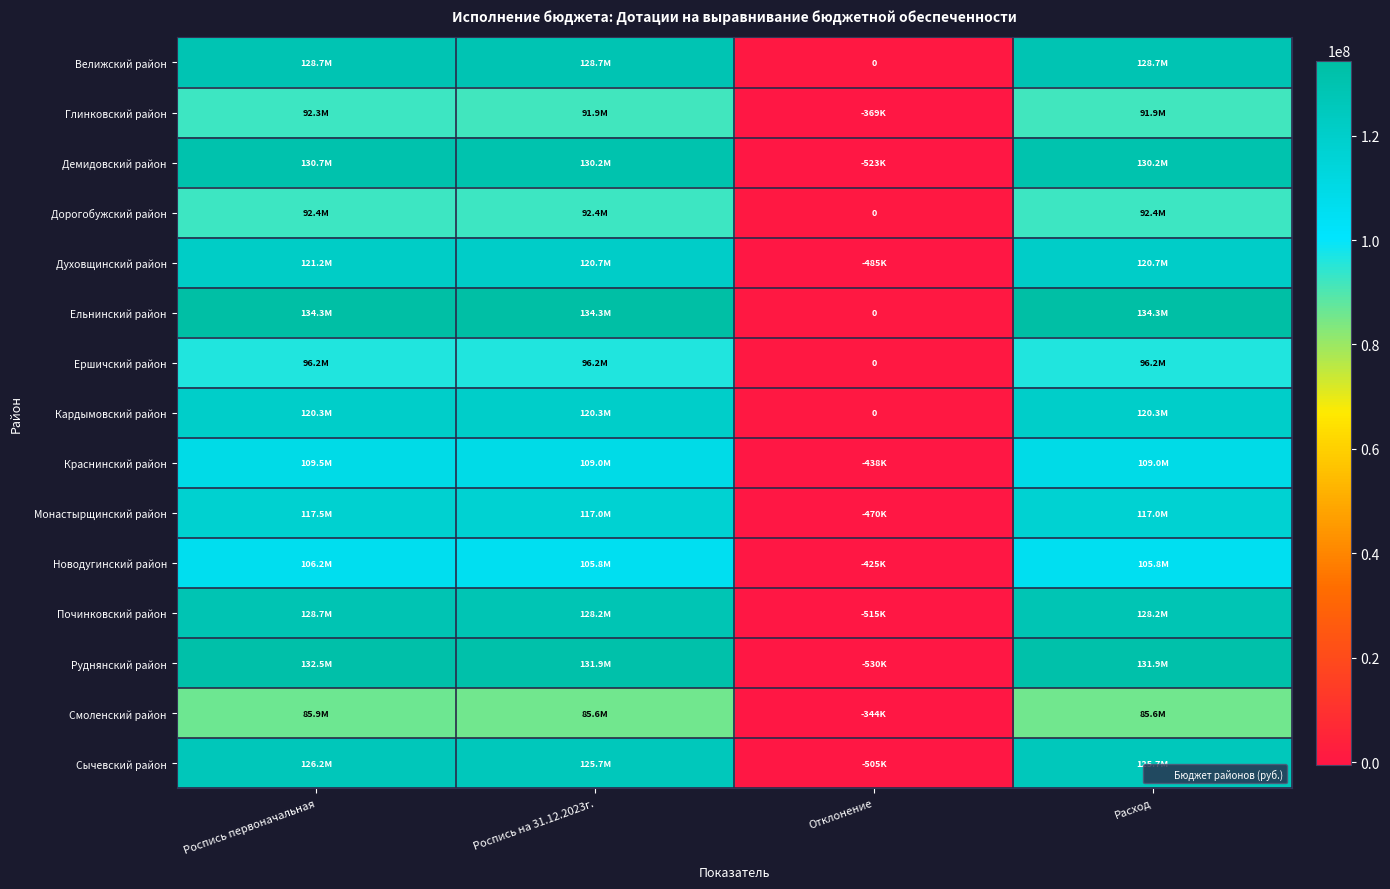

At which label is Велижский район closest to 64351500?

Роспись первоначальная